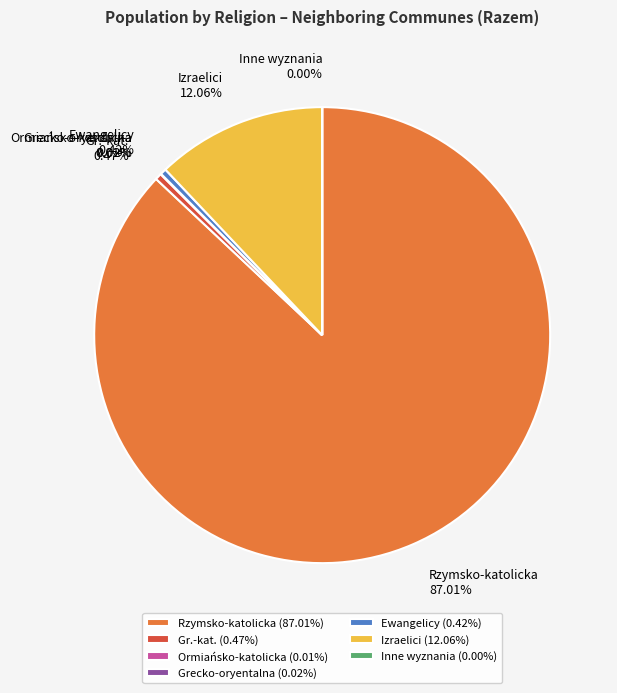

What is the majority slice?

Rzymsko-katolicka